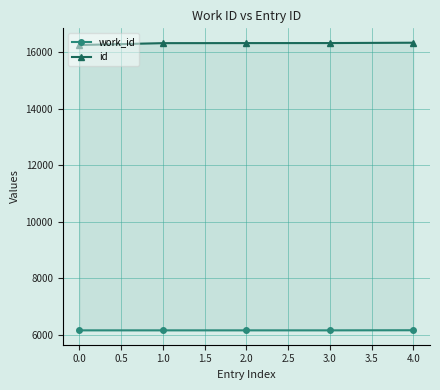

True or false: work_id and id intersect in this chart.

False